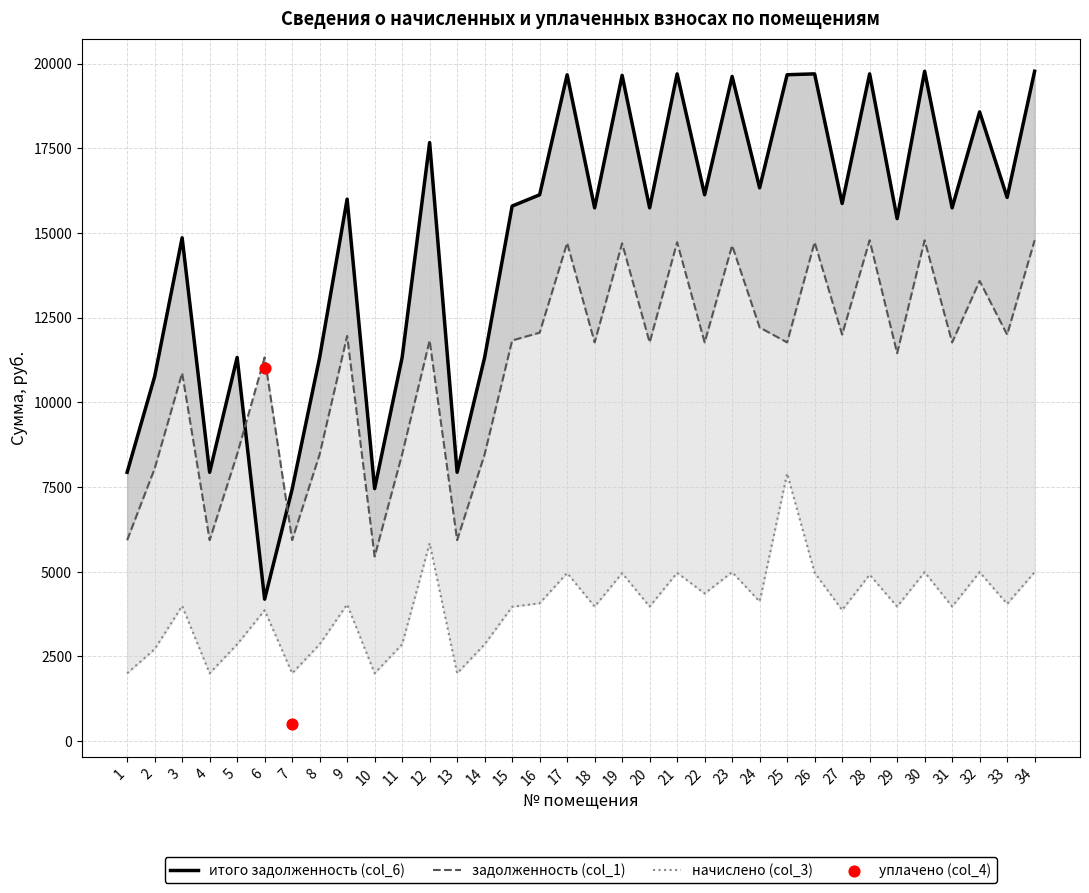

Which series has the largest total across all categories?

итого задолженность (col_6)